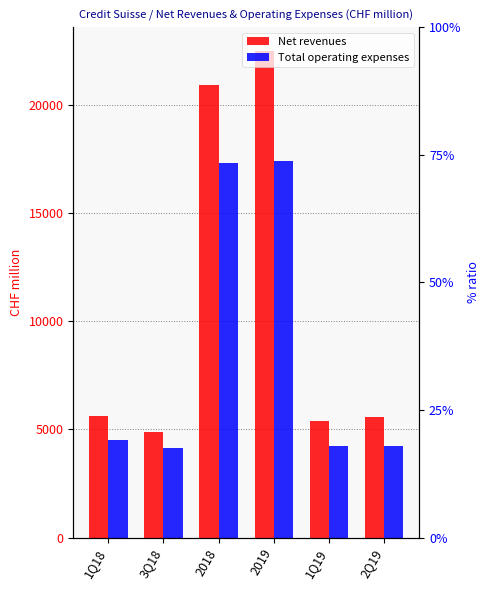

Rank the series by their average value, from highest to lowest.

Net revenues, Total operating expenses